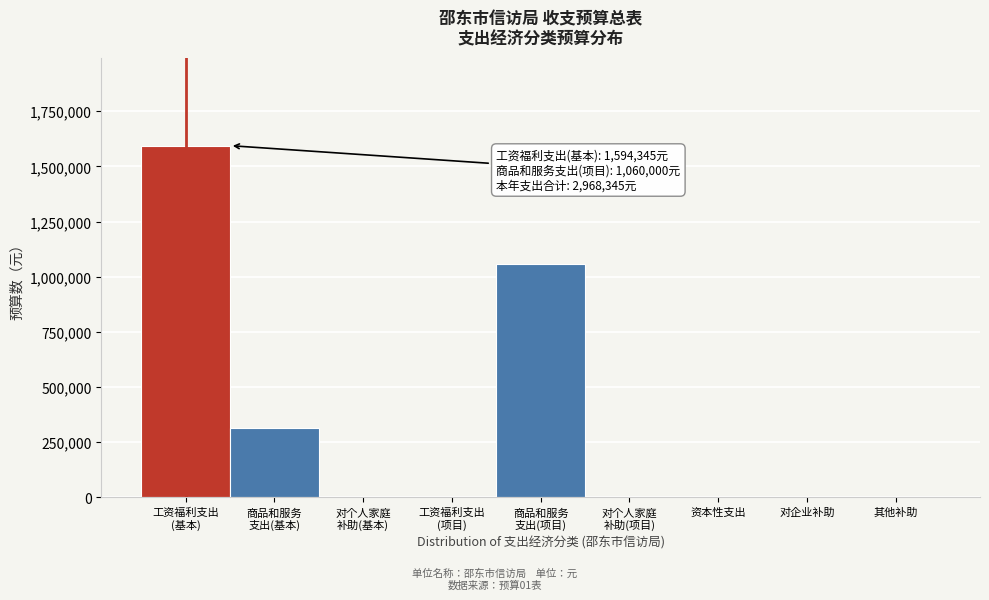

What is the greatest value displayed?

1594345